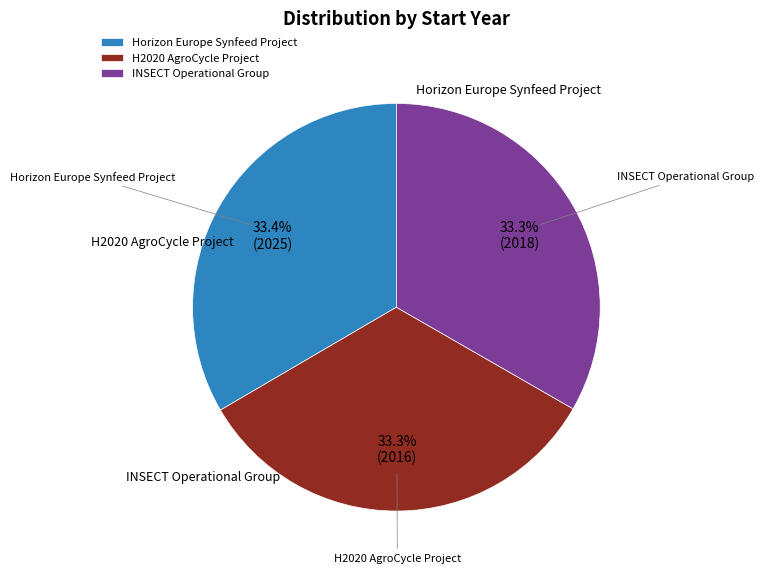

Is H2020 AgroCycle Project the majority of the pie?

No